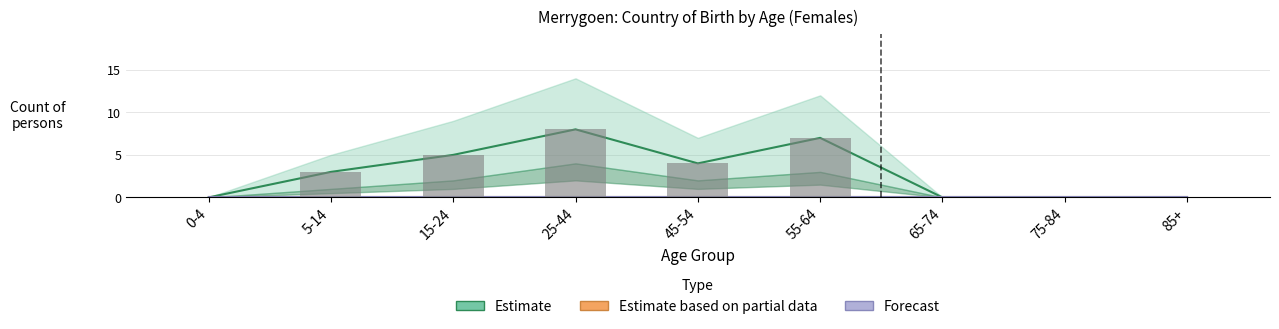

Reading left to right, list all the values displayed in this chart.

Estimate: 0	3	5	8	4	7	0	0	0
Estimate based on partial data: 0	0	0	0	0	0	0	0	0
Forecast: 0	0	0	0	0	0	0	0	0